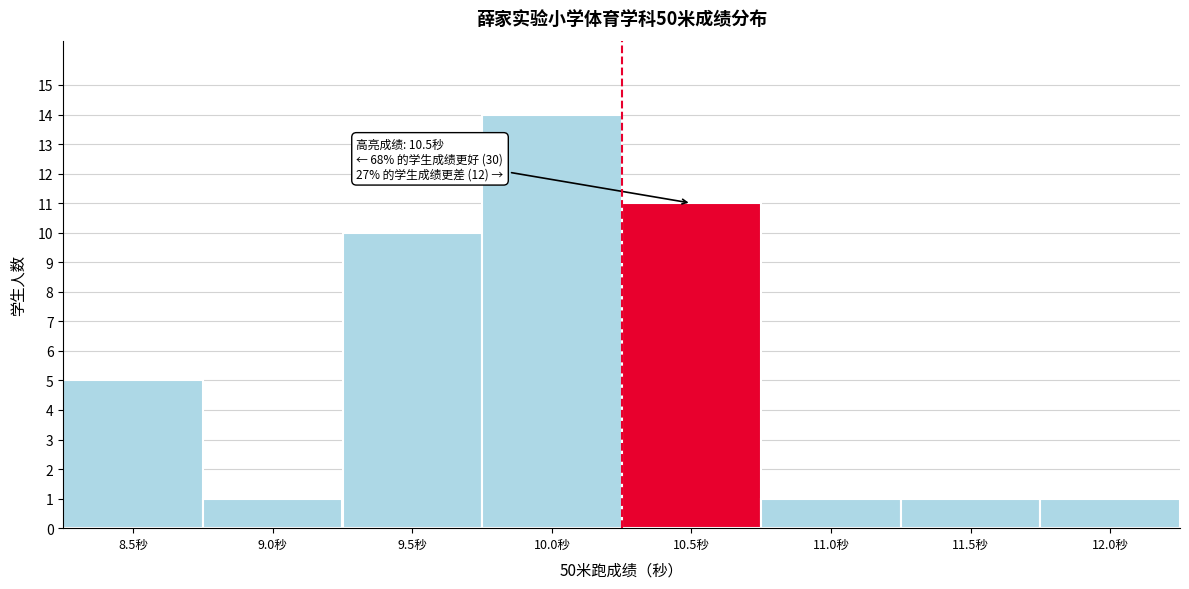

Reading left to right, what are all the values shown in this chart?

8.5秒=5	9.0秒=1	9.5秒=10	10.0秒=14	10.5秒=11	11.0秒=1	11.5秒=1	12.0秒=1